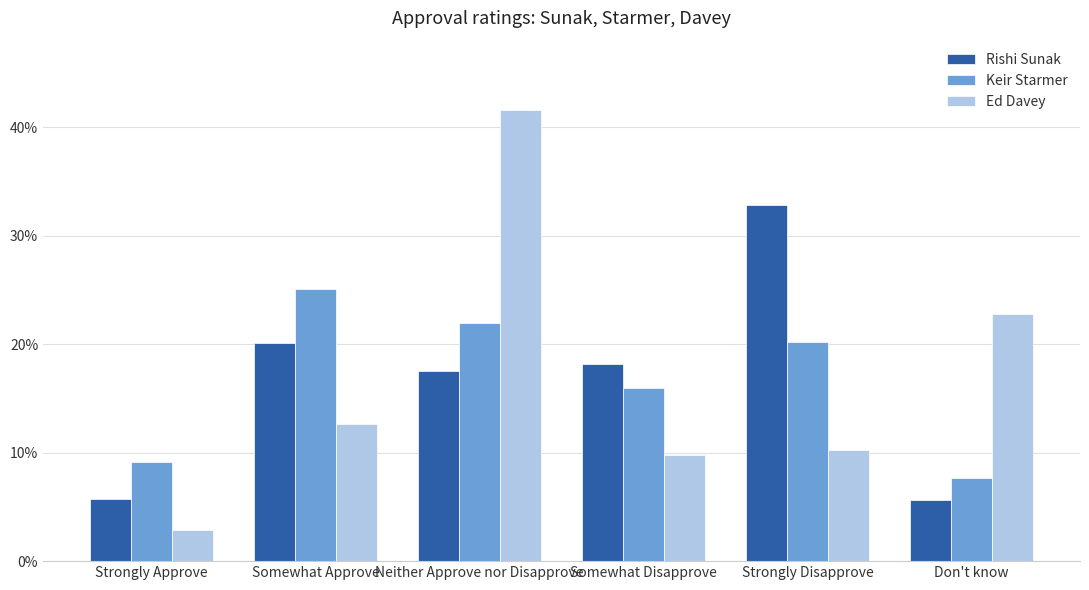

What is the label of the 2nd bar from the right?

Strongly Disapprove